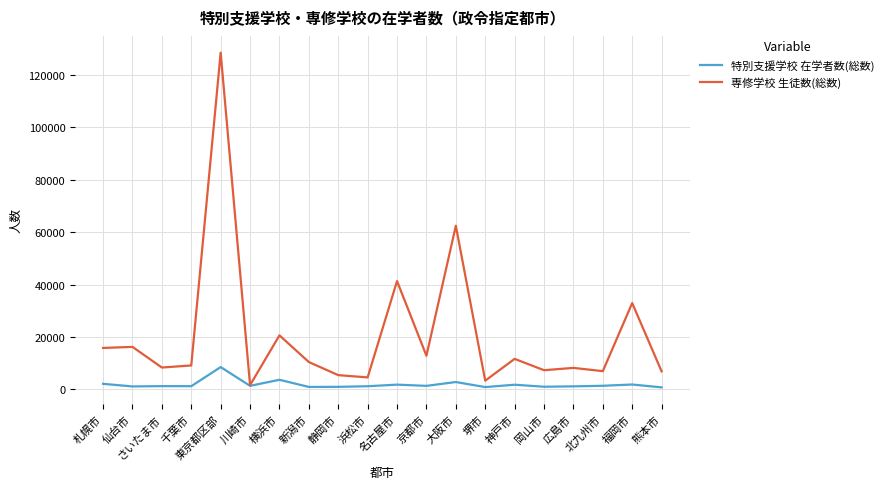

Is it true that 専修学校 生徒数(総数) equals 6830 at 熊本市?

True